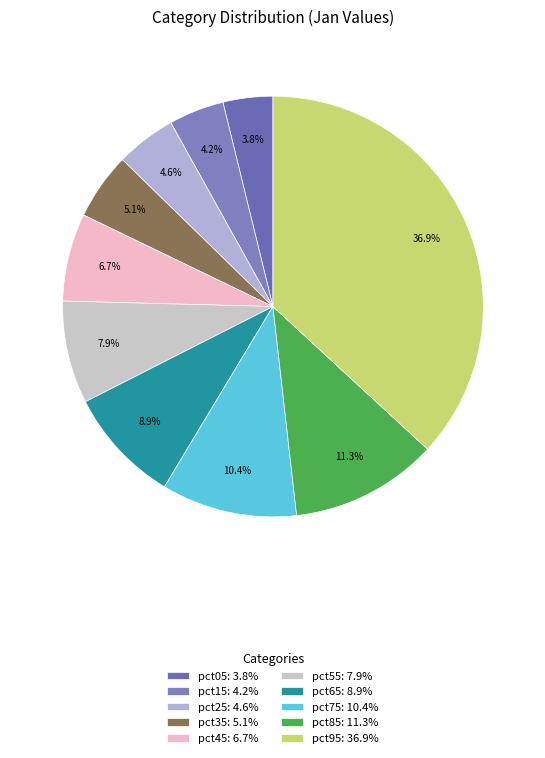

What percentage is NOT represented by pct35?

94.9%